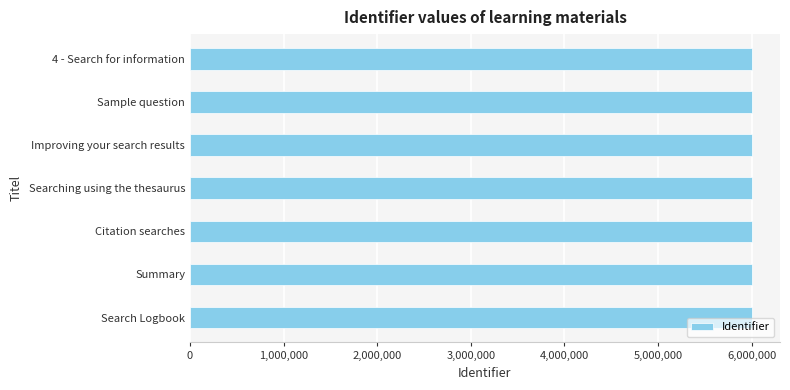

What is the average value?

6003615